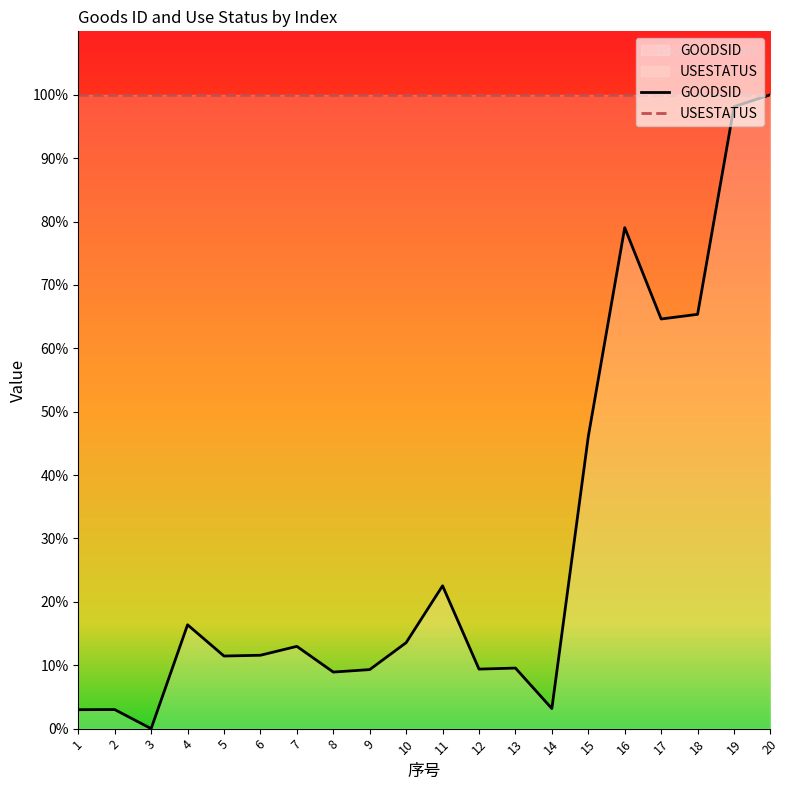

Where is USESTATUS nearest to the value 100?

1